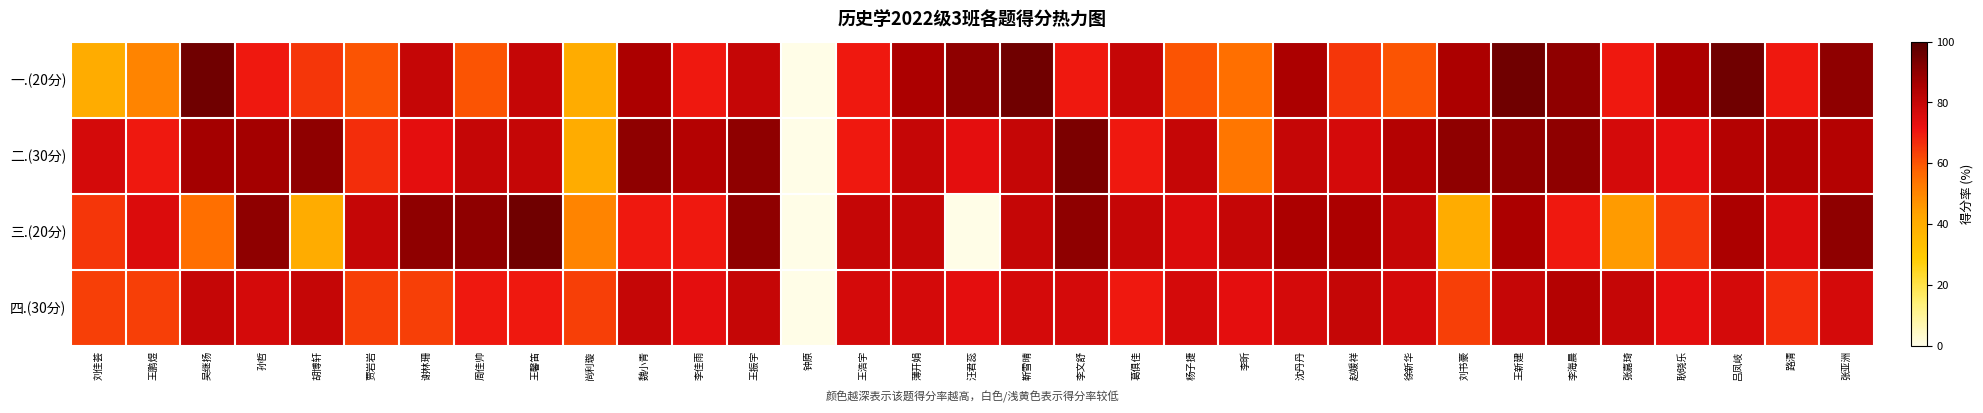

What is the difference between the highest and lowest values at 贾岩岩?

20.0